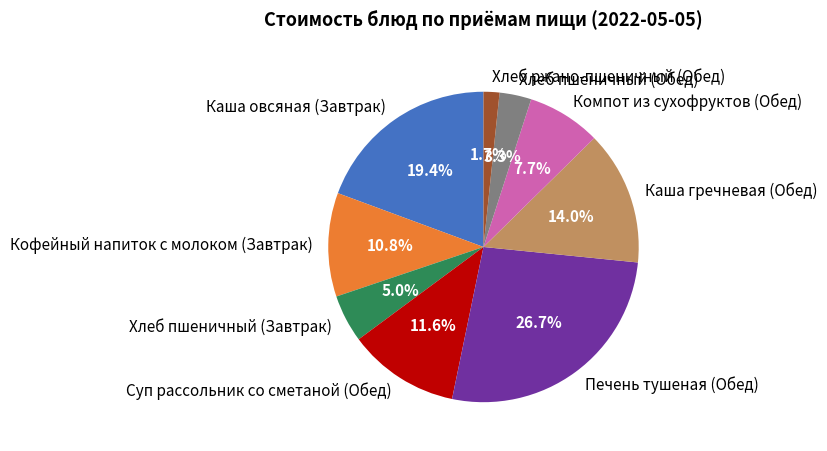

To the nearest percent, what percentage of the pie is Компот из сухофруктов (Обед)?

8%